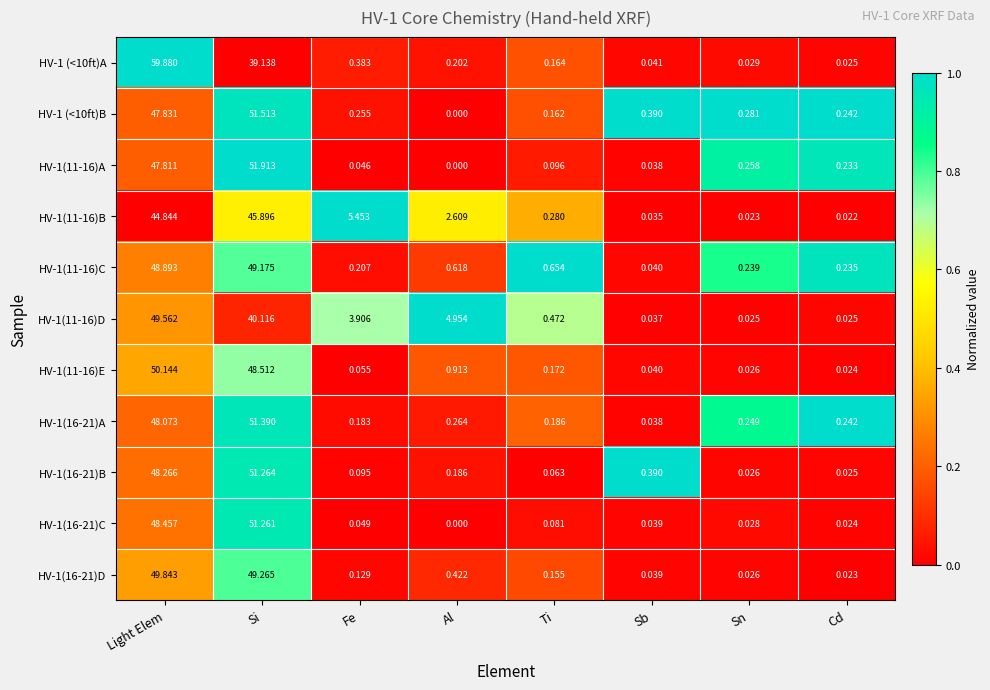

Is the value of HV-1(11-16)C at Fe greater than the value of HV-1 (<10ft)B at Si?

No